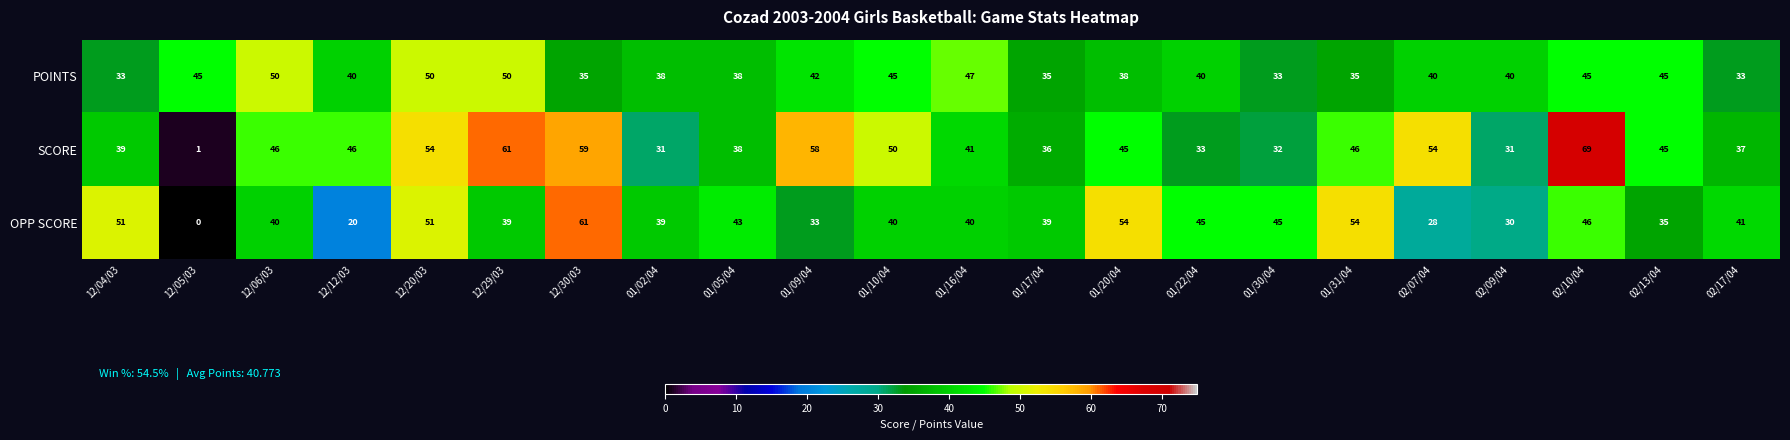

At how many categories does at least one series exceed 28?

22